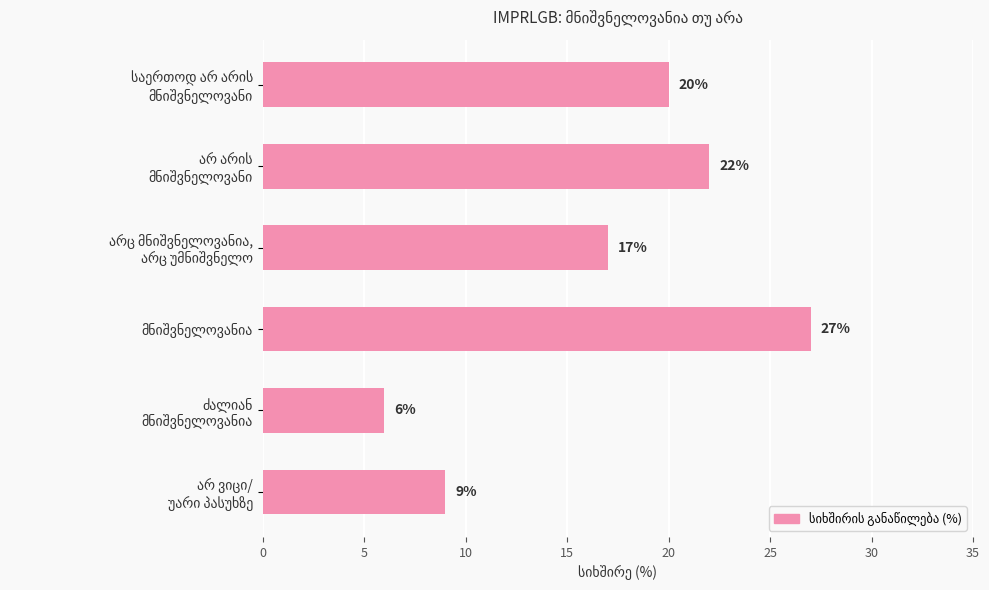

What is the sum of all values?

101